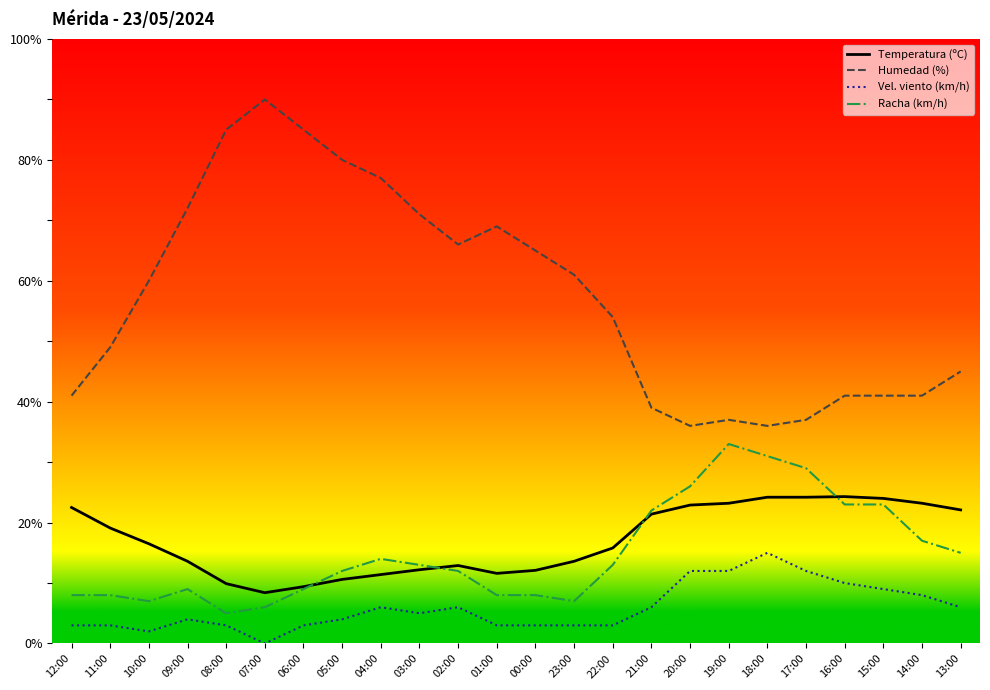

What is the maximum value for Vel. viento (km/h)?

15.0